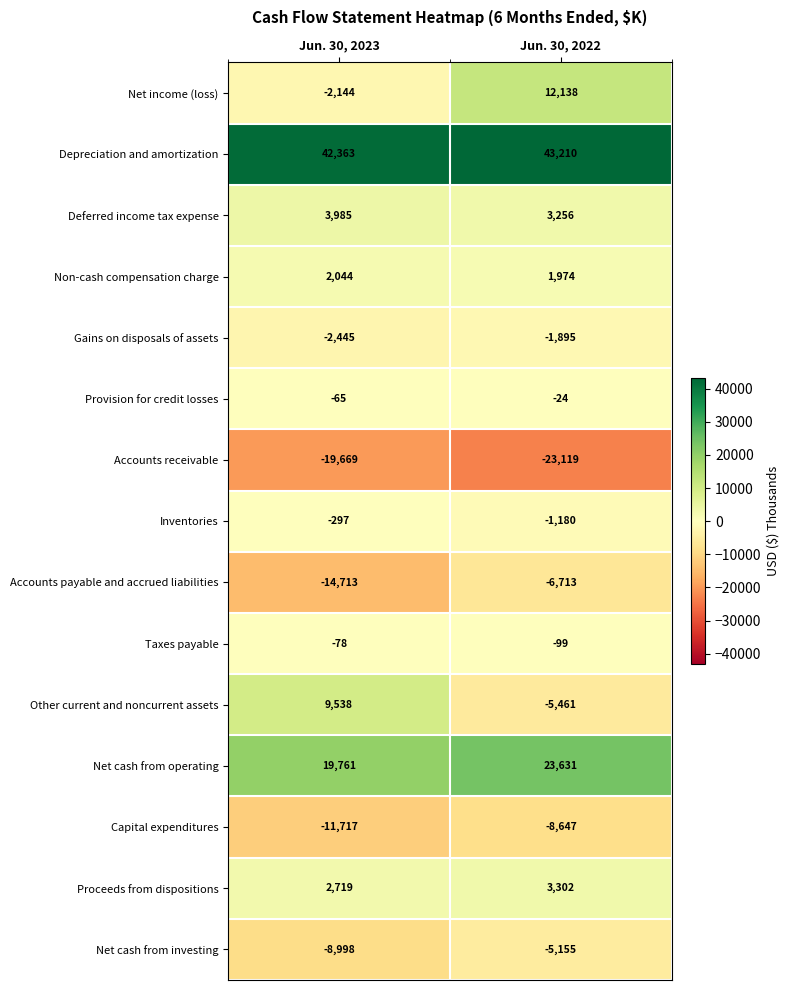

The value of Net cash from investing at Jun. 30, 2022 is -5155. True or false?

True